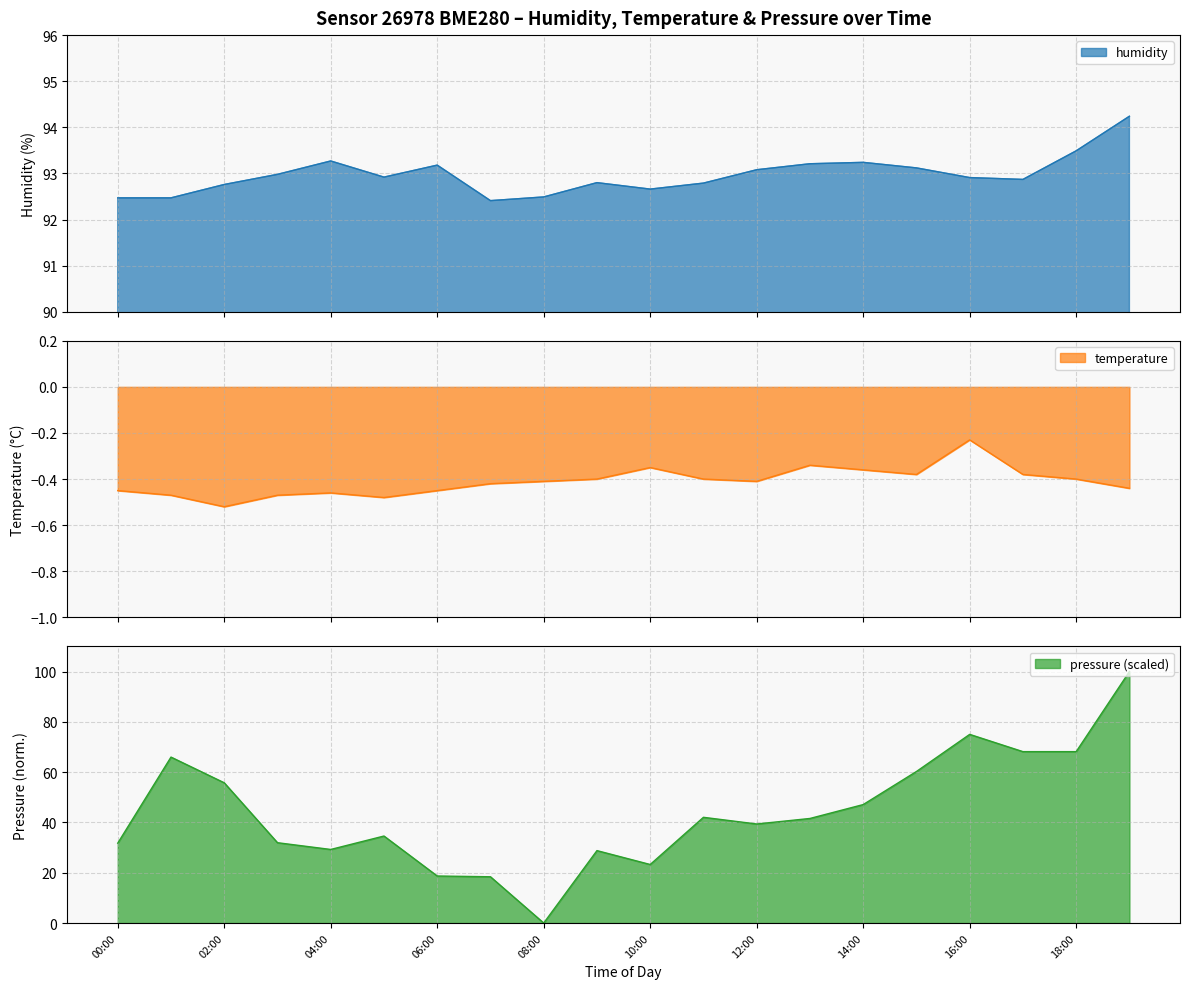

How many interior local valleys does the temperature series have?

4